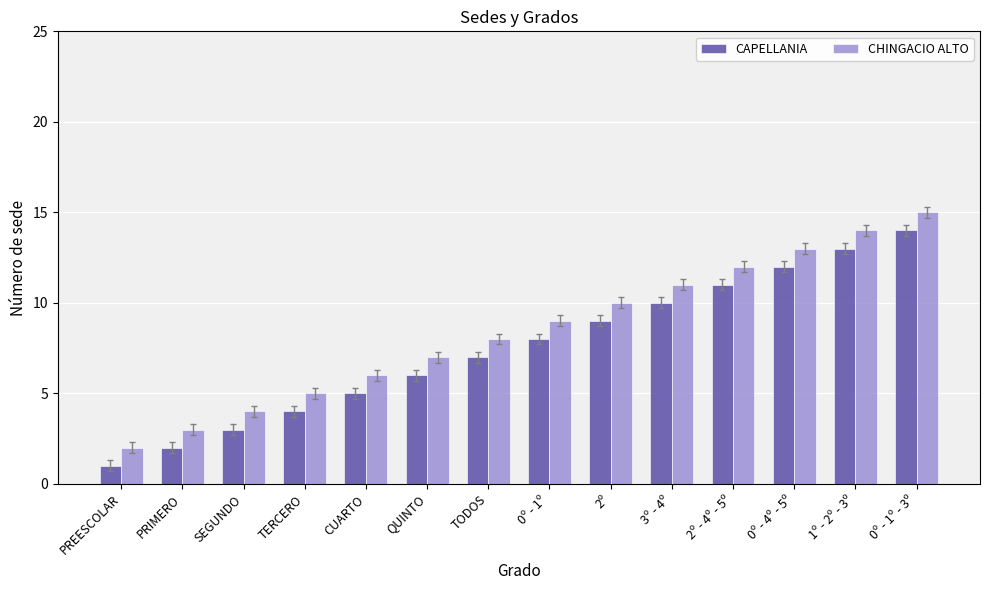

Is it true that CAPELLANIA equals 10 at 3º - 4º?

True